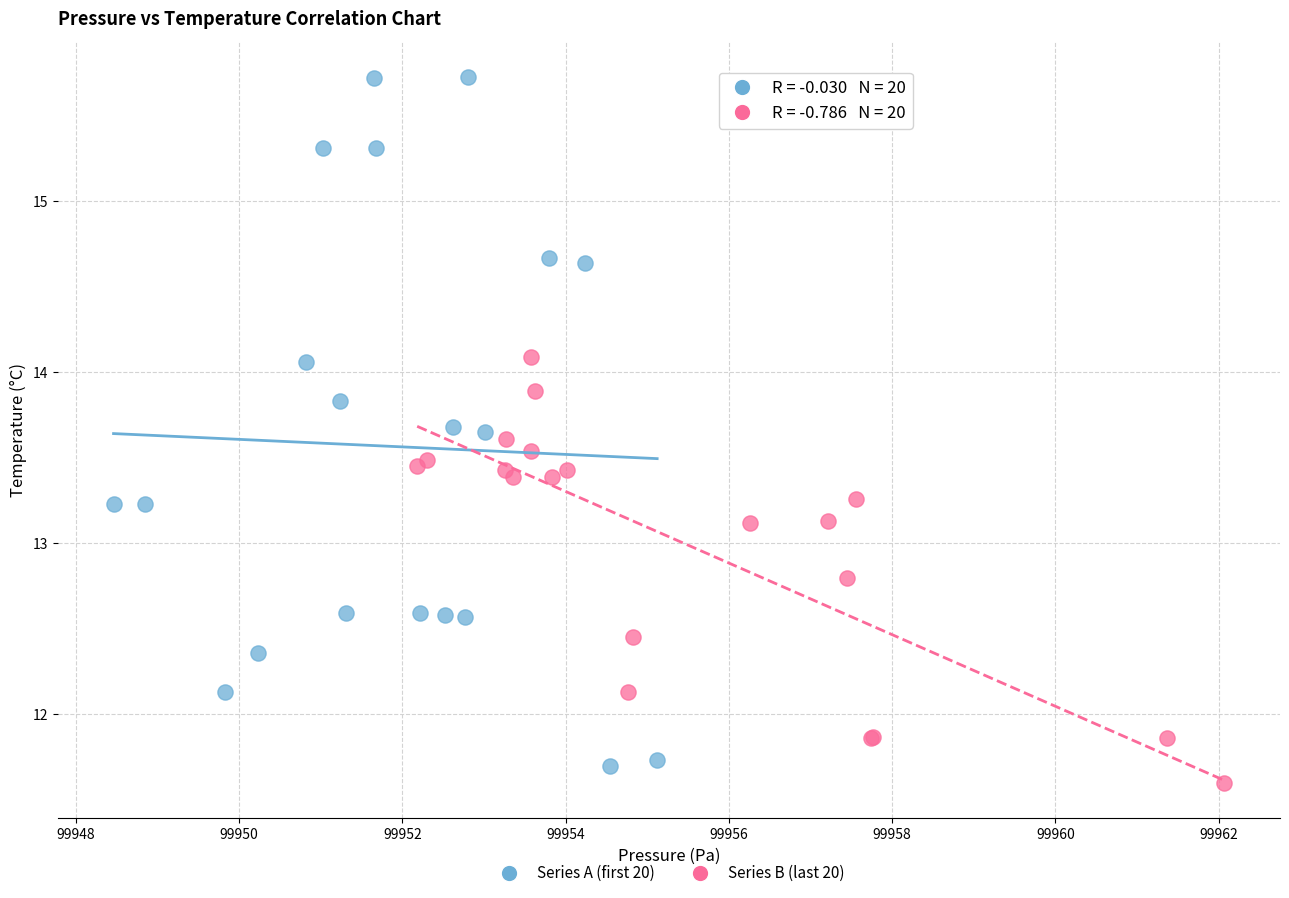

Which series has the largest Y range (max minus min)?

Series A (first 20)